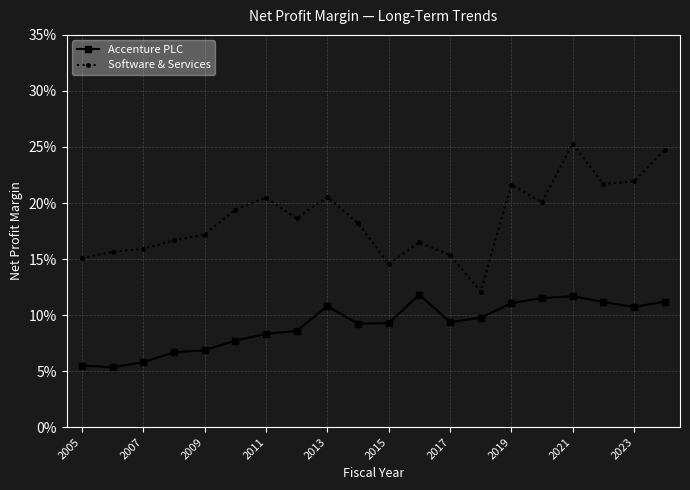

What is the difference between the maximum and minimum values in the Software & Services series?

0.1